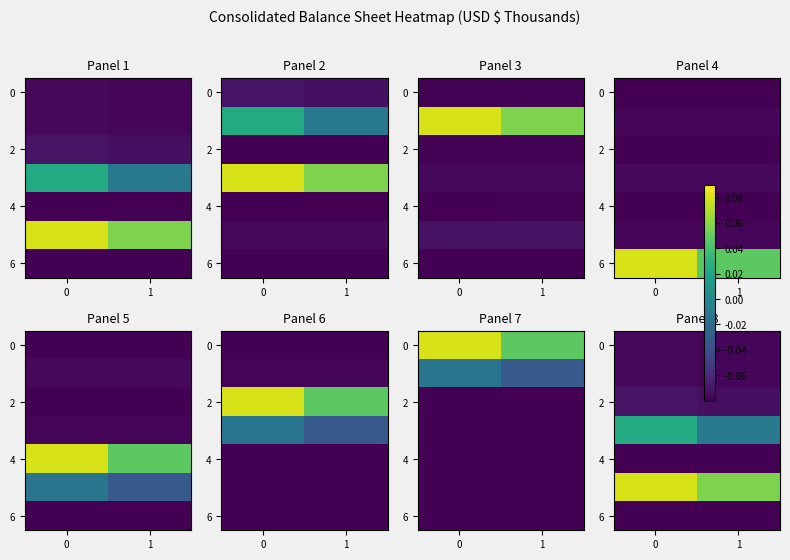

At which label does 4 reach its minimum?

1